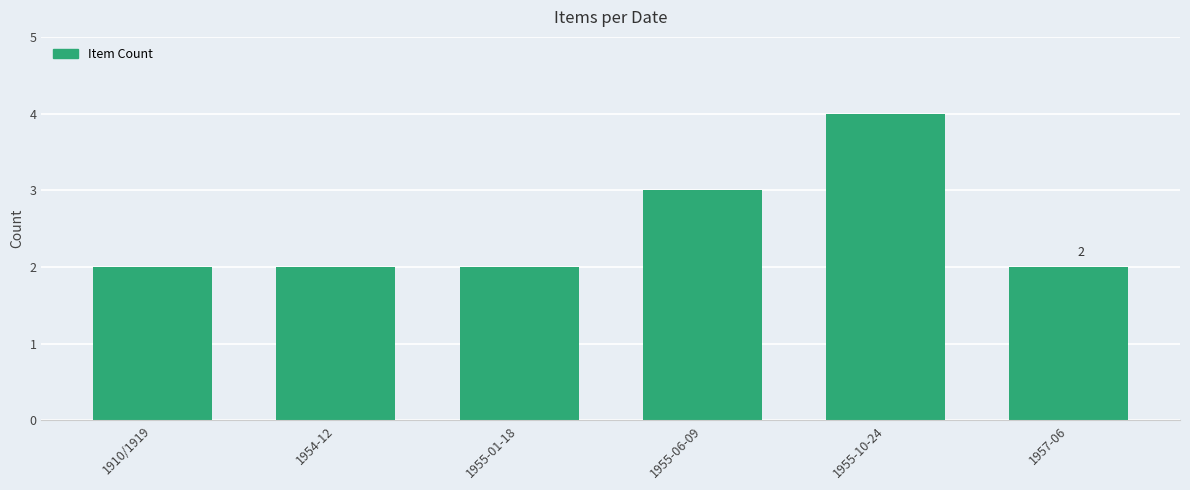

Which label corresponds to the largest value in the chart?

1955-10-24